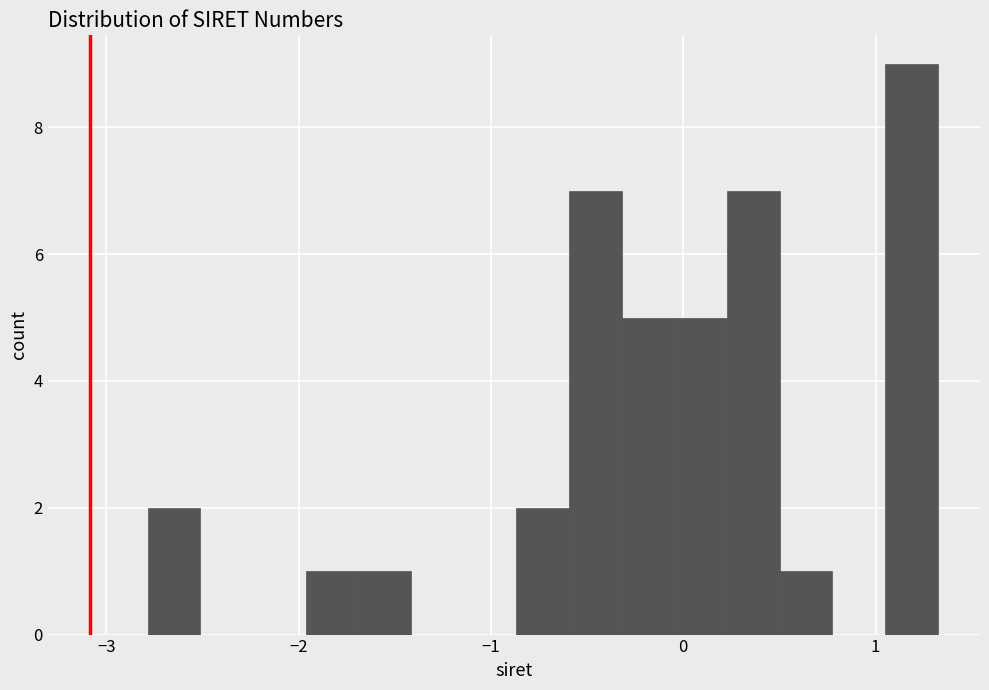

Around what value on the x-axis is the tallest bar? Give the approximate position of its centre, as read against the axis.

1.2